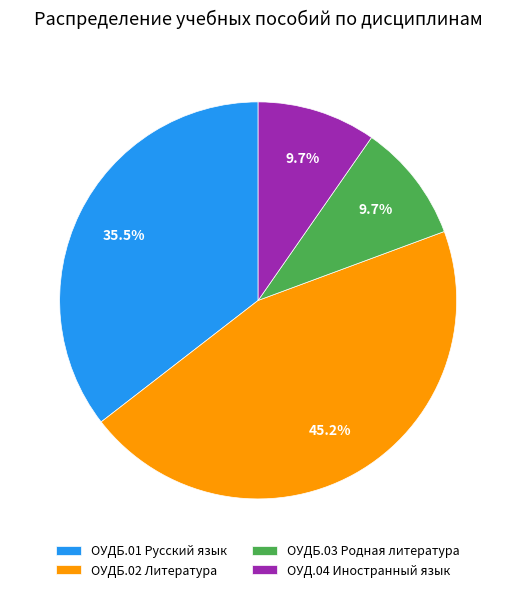

To the nearest percent, what percentage of the pie is ОУД.04 Иностранный язык?

10%